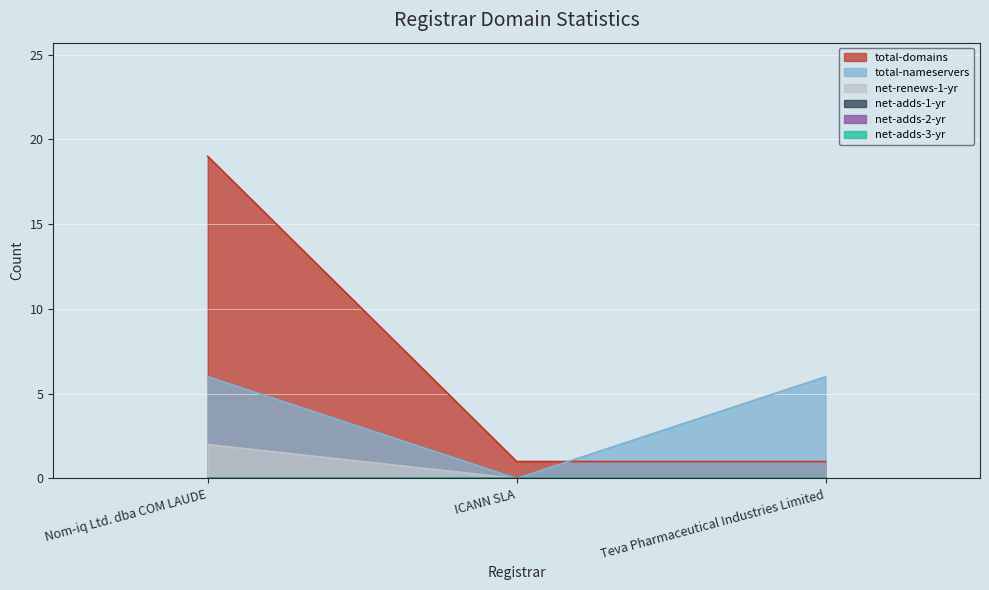

What is the total value across all series at Nom-iq Ltd. dba COM LAUDE?

27